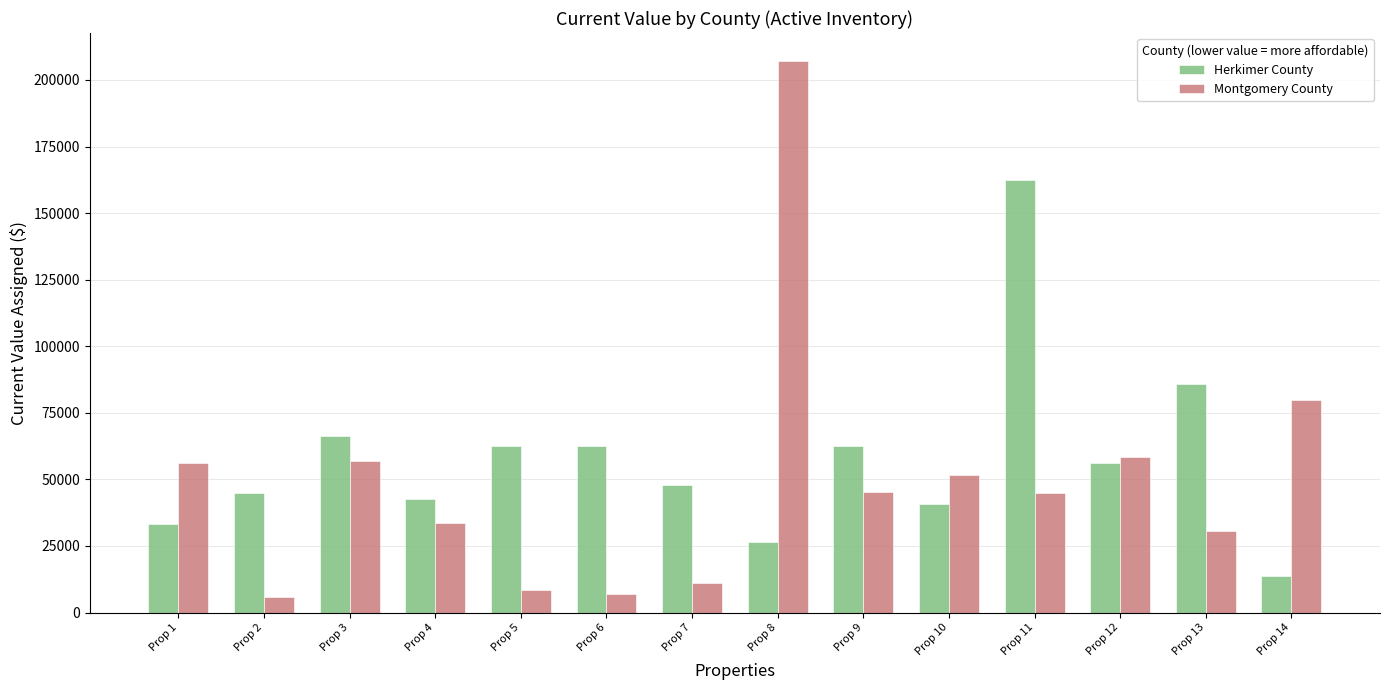

What is the difference between the maximum and minimum values in the Montgomery County series?

201473